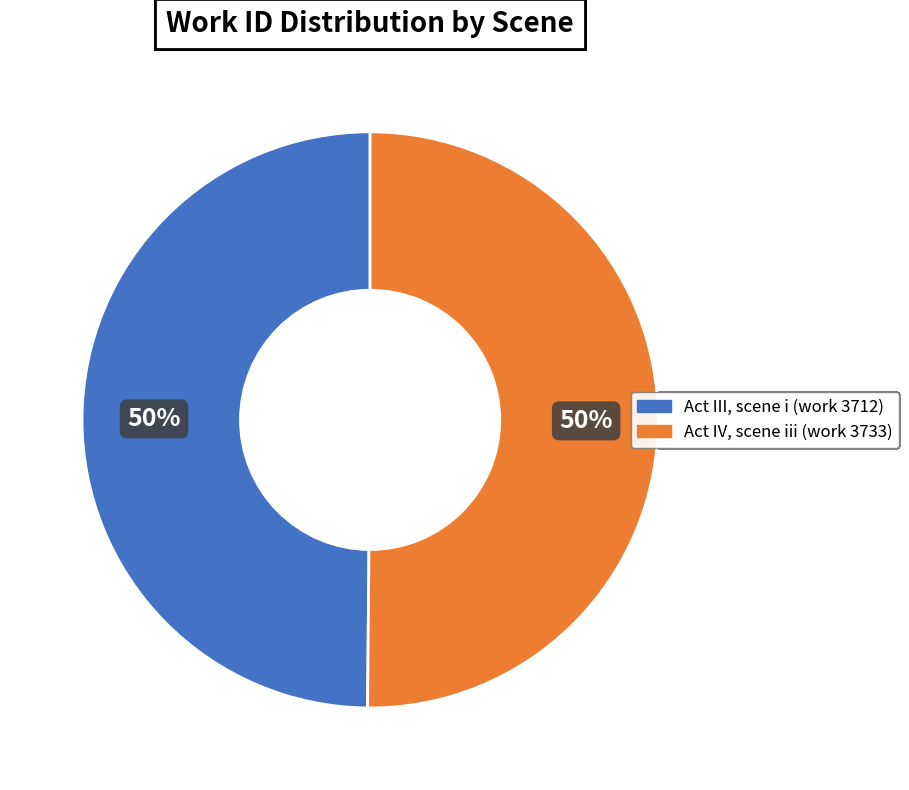

What percentage is the Act III, scene i (work 3712) slice, to the nearest percent?

50%